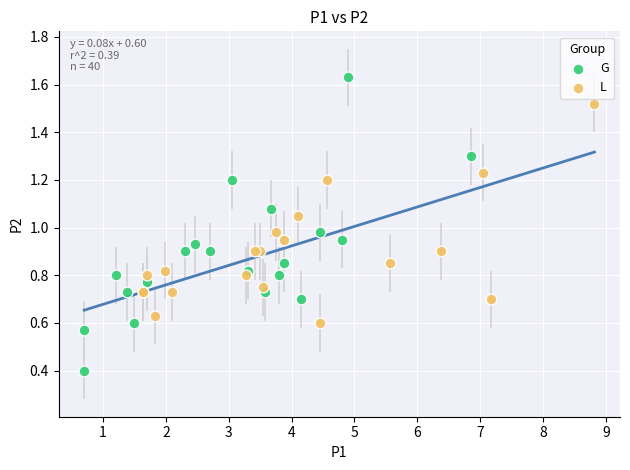

Which series has the widest spread of Y values?

G